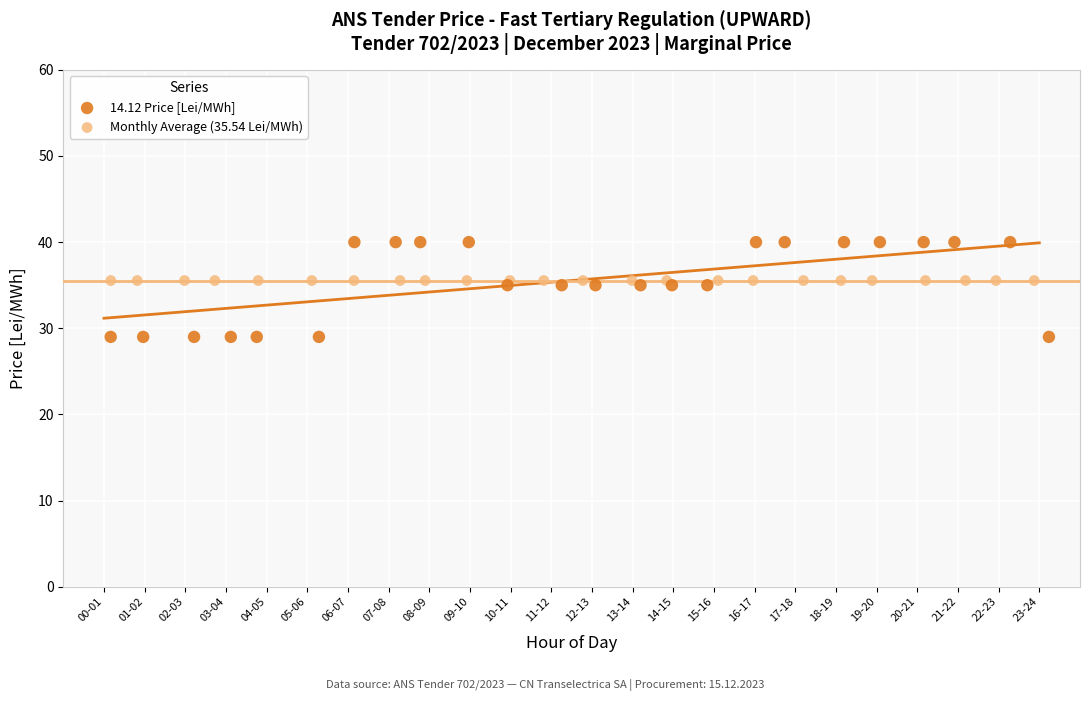

What are all the series names shown in the legend?

14.12 Price [Lei/MWh], Monthly Average (35.54 Lei/MWh)